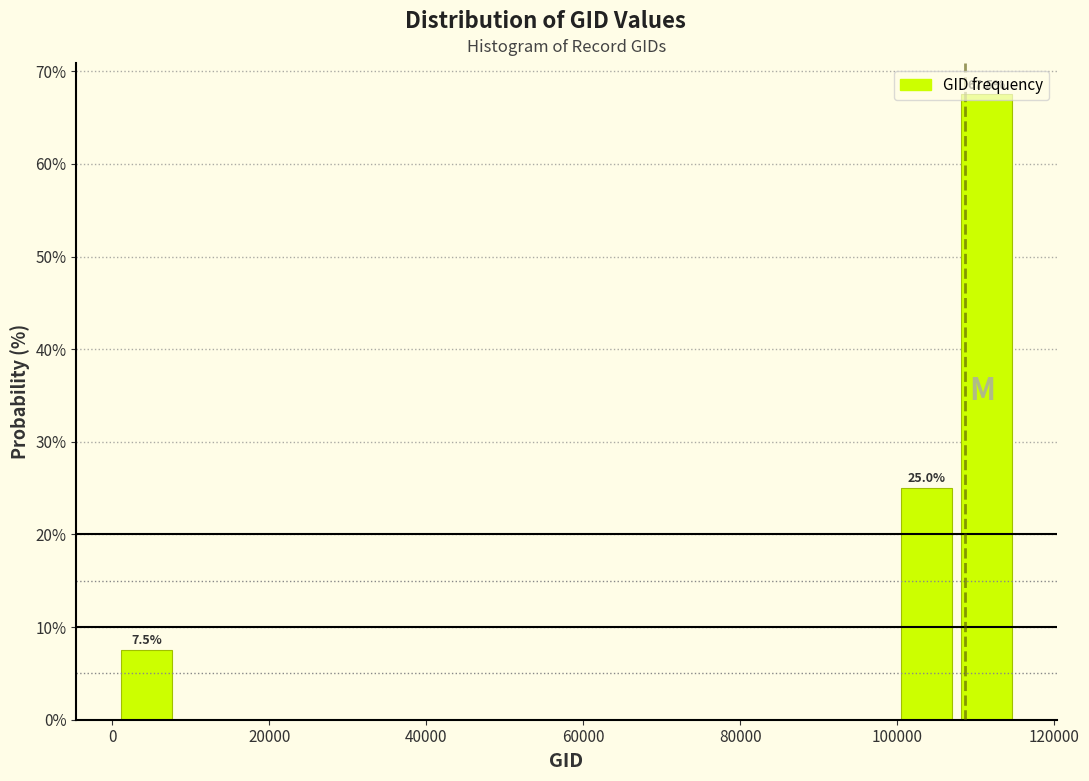

Read against the x-axis, roughly where is the centre of the tallest bar?

112000